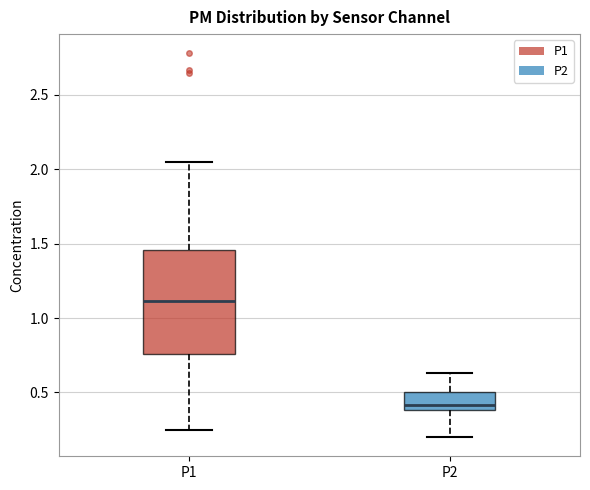

Which box's median line is the highest?

P1